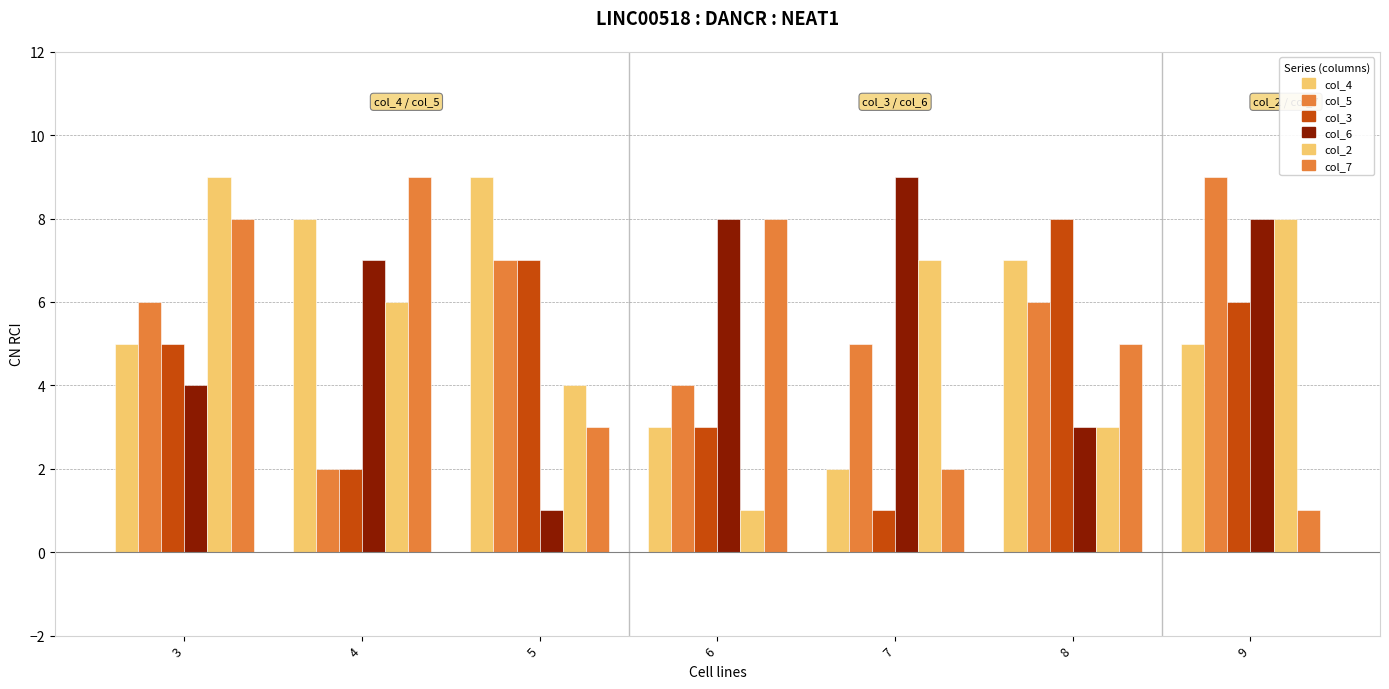

What is the total value across all series at 3?

37